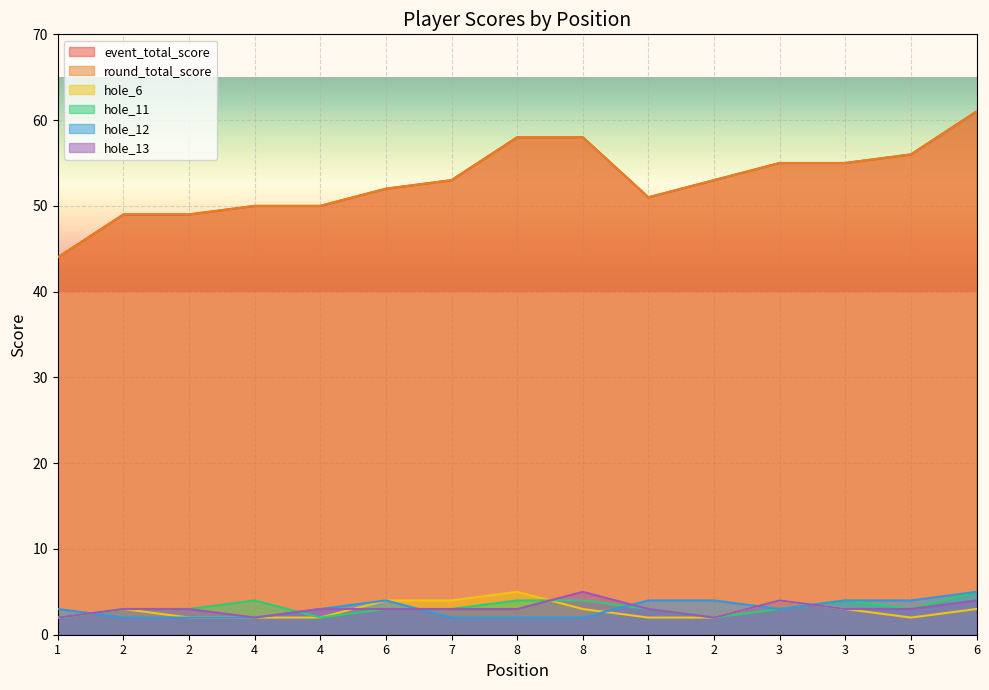

What are all the series names shown in the legend?

event_total_score, round_total_score, hole_6, hole_11, hole_12, hole_13